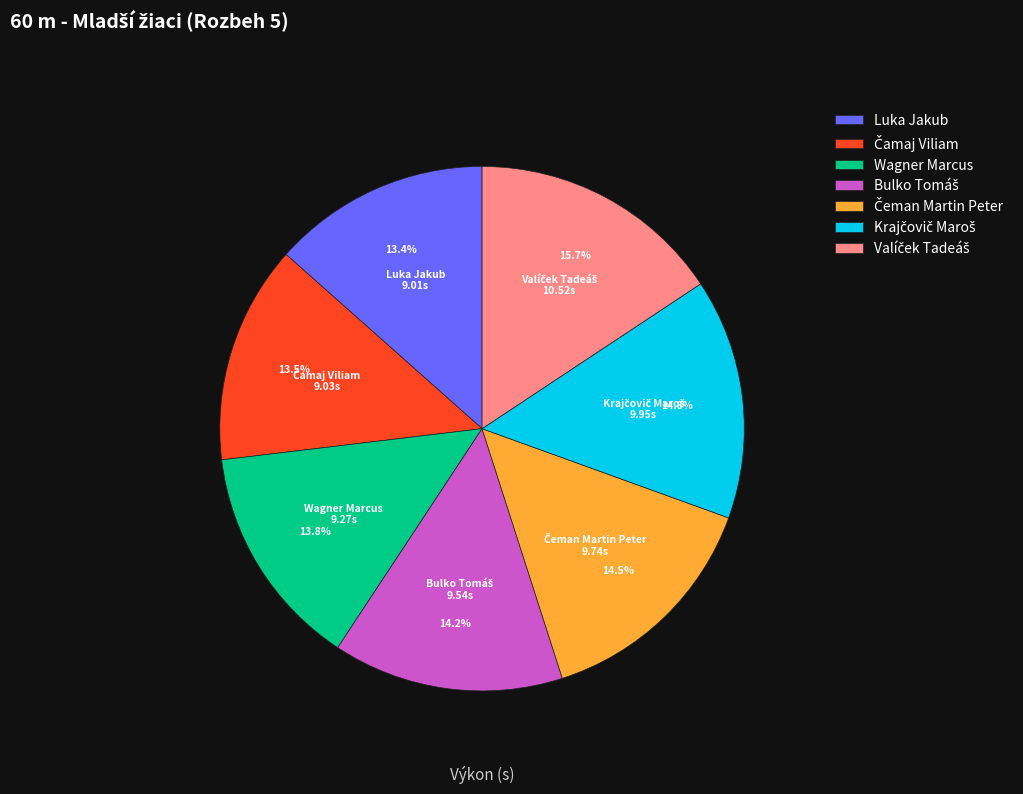

Is there a majority slice in this chart?

No